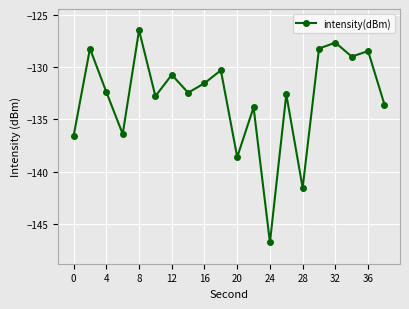

True or false: there are more than 1 points higher than both neighbors.

True